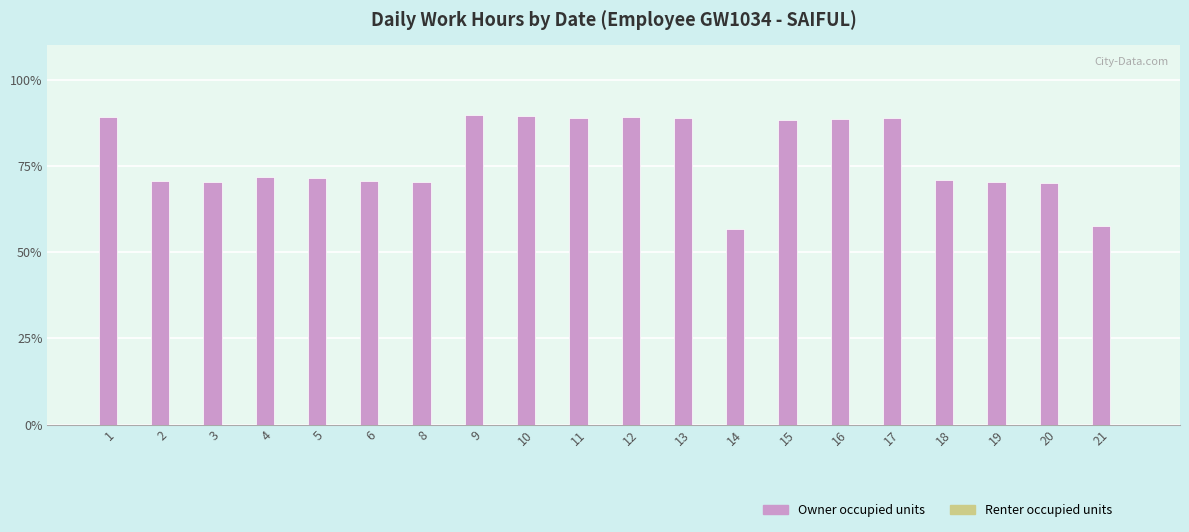

Approximately how many times larger is the value at 14 compared to 2?

0.8